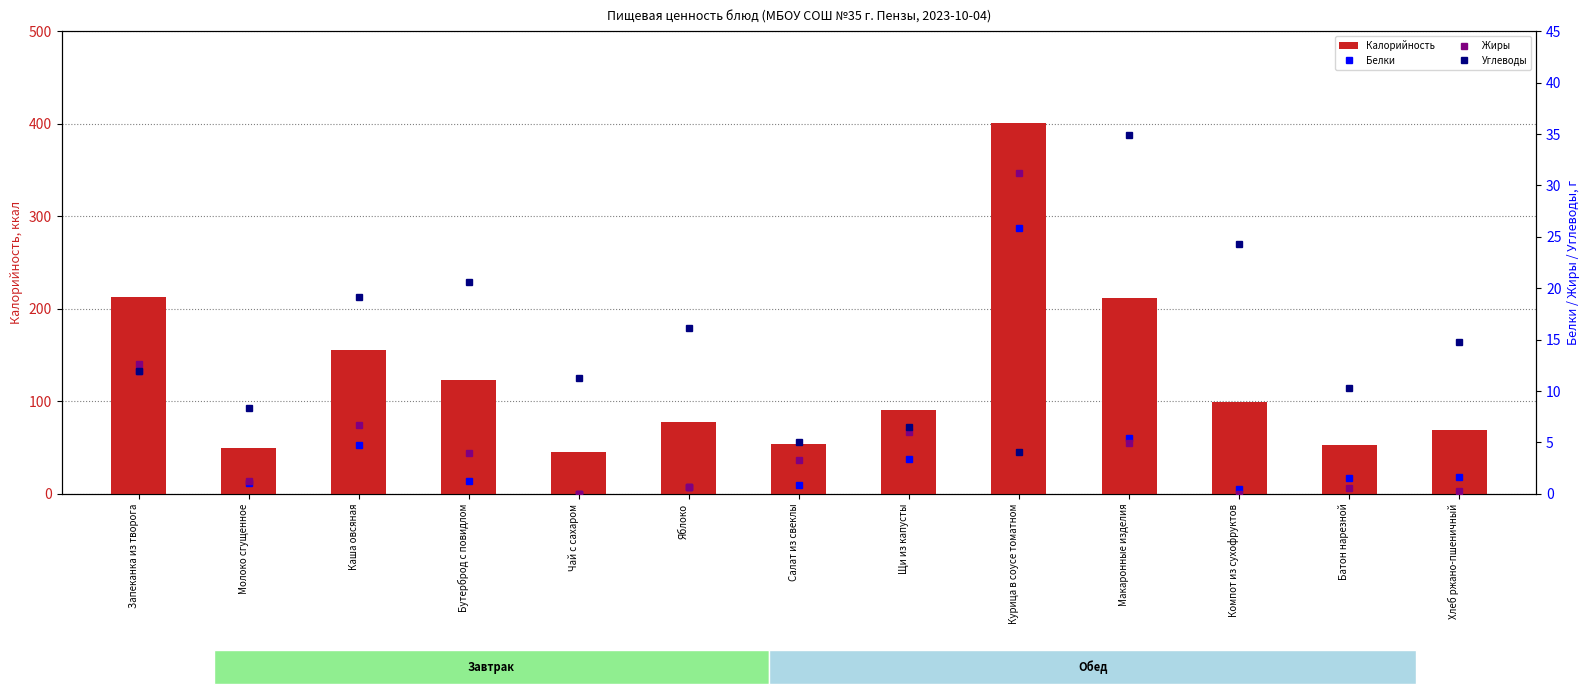

What is the difference between the maximum and minimum values in the Белки series?

25.9